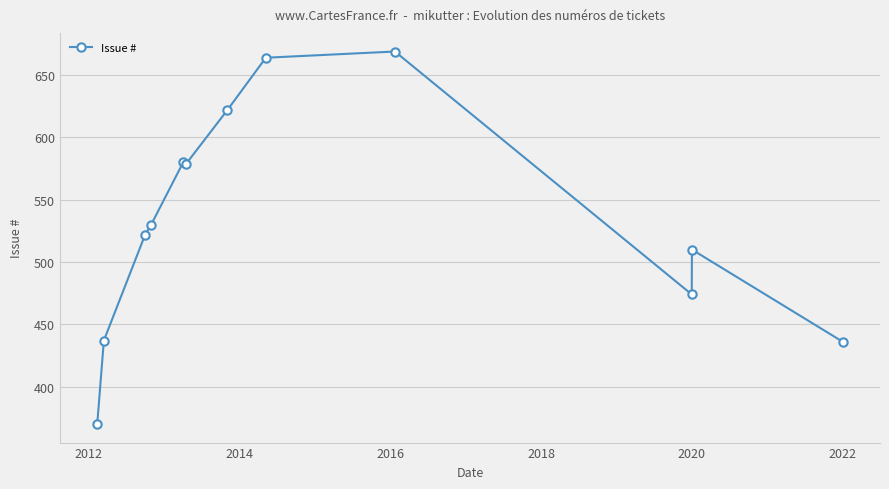

What is the average value?

533